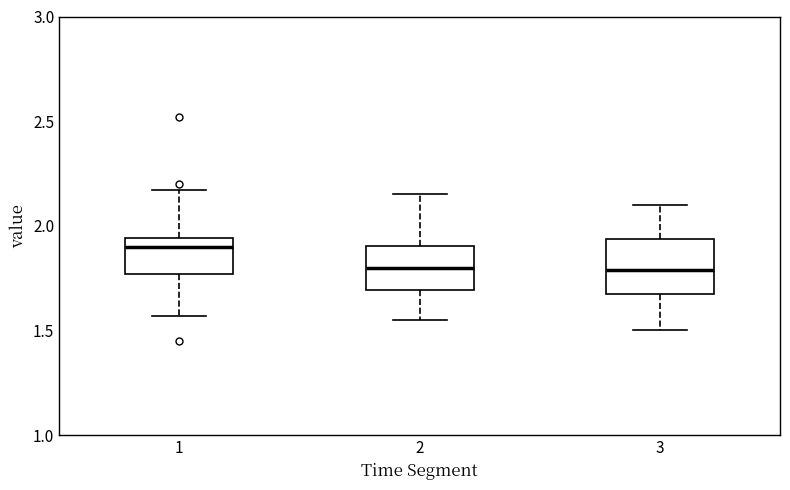

Which box has the highest median line?

1